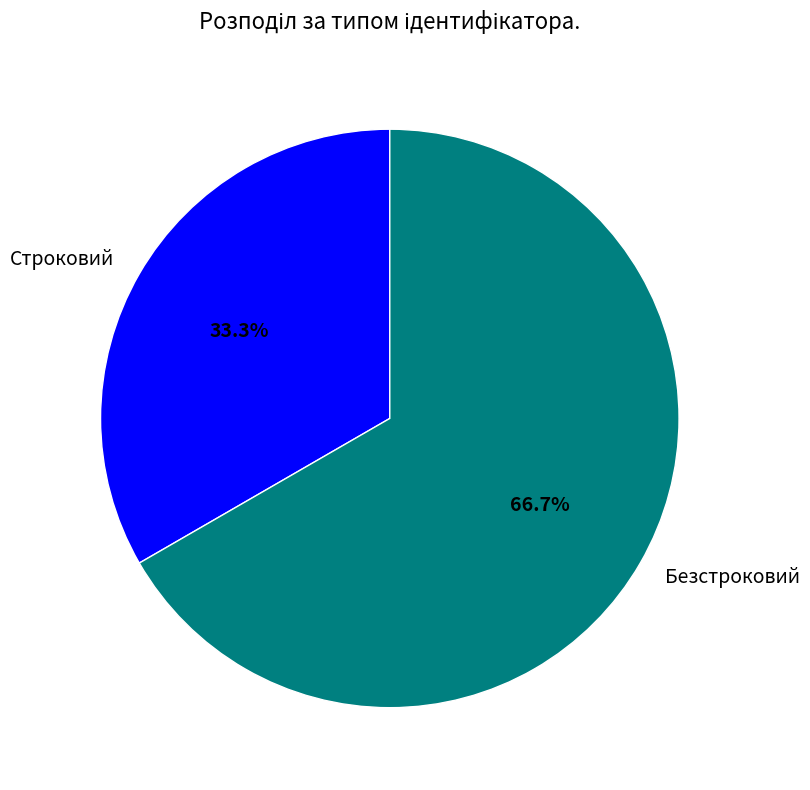

To the nearest percent, what is the difference between the largest and smallest slice percentages?

33%